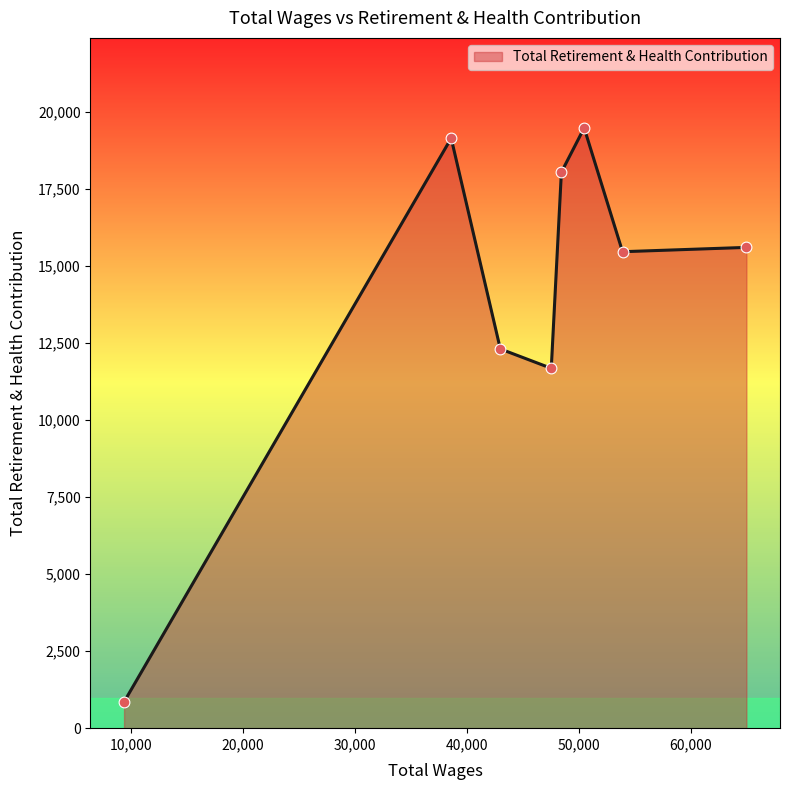

Which has a higher value, 50490.0 or 43003.0?

50490.0